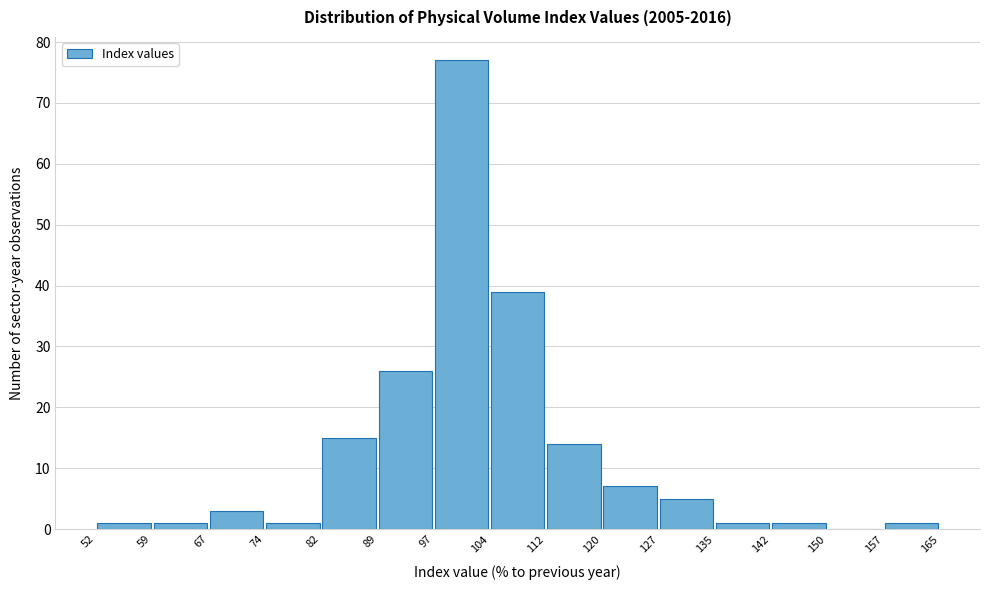

Reading left to right, transcribe this chart: for each bar, give the range it covers on the x-axis and its height. The values are not printed on the chart, so give them approximately, as read against the axis.

52 to 59: 1
59 to 67: 1
67 to 74: 3
74 to 82: 1
82 to 89: 15
89 to 97: 26
97 to 104: 77
104 to 112: 39
112 to 120: 14
120 to 127: 7
127 to 135: 5
135 to 142: 1
142 to 150: 1
150 to 157: 0
157 to 165: 1